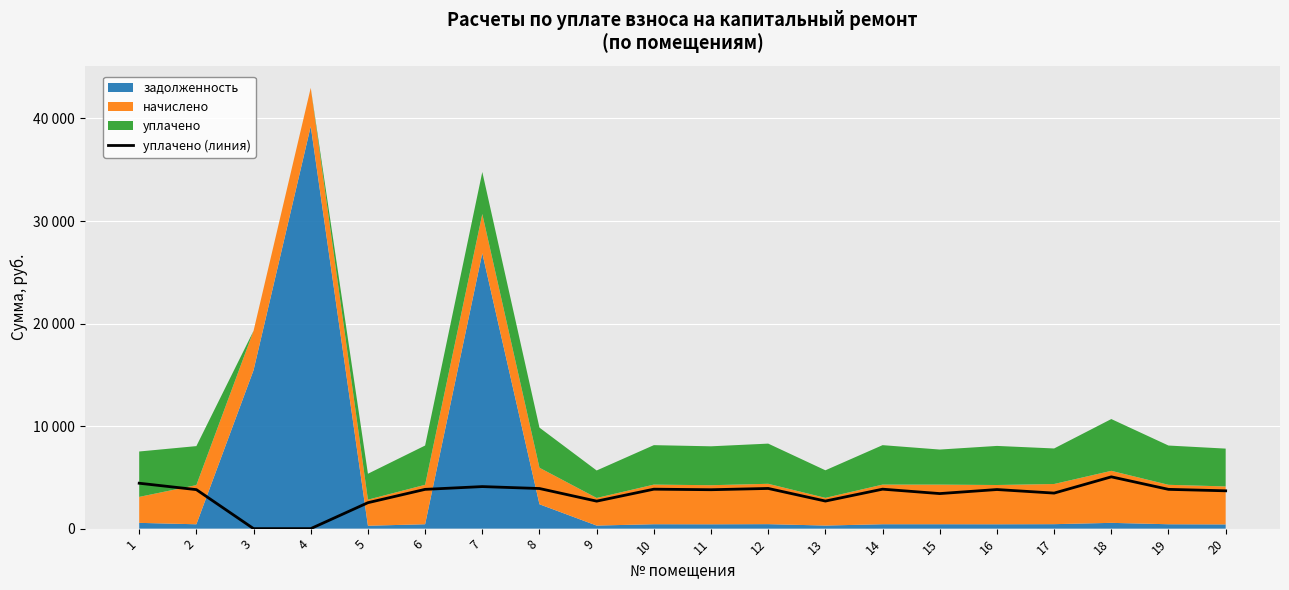

What is the change in value from 2 to 5?

-1273.7